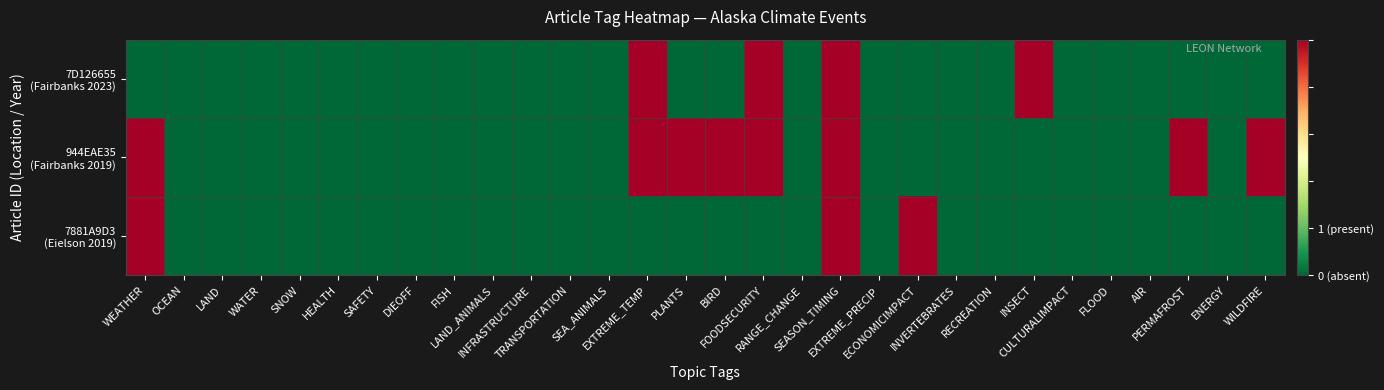

Which series has the largest range (max minus min)?

7D126655 (Fairbanks 2023)